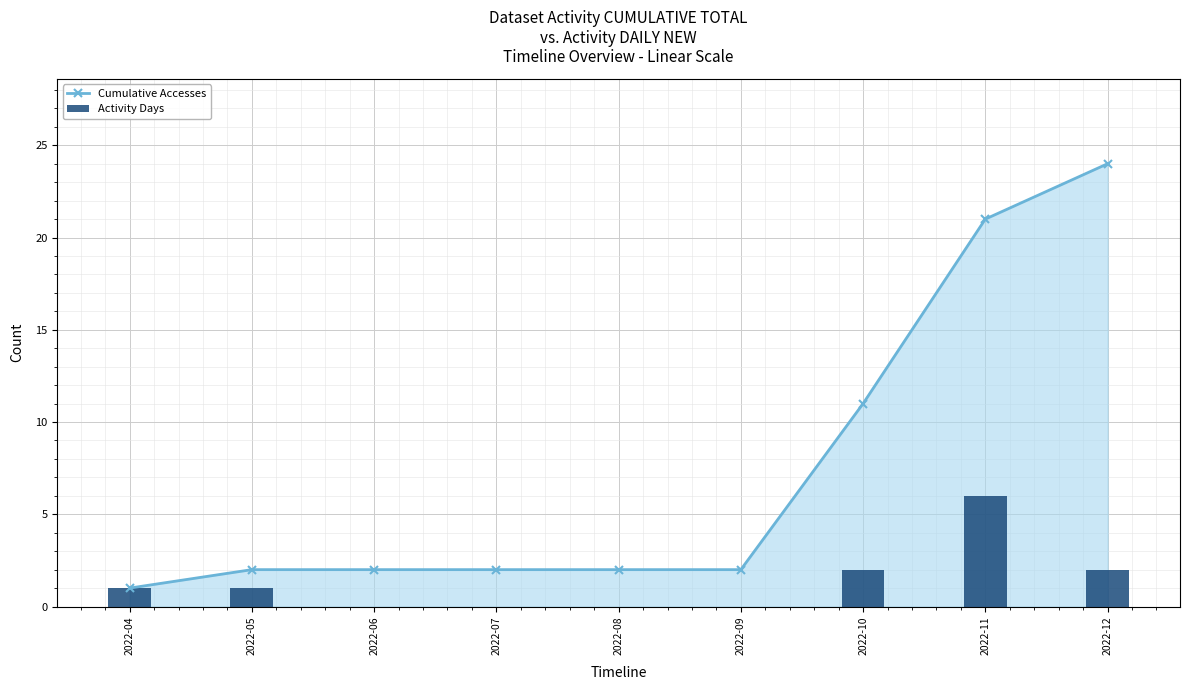

Which series has the widest spread of values?

Cumulative Accesses